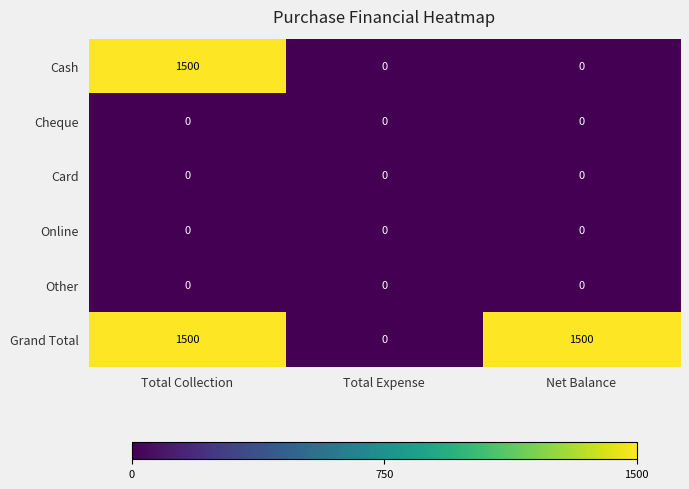

Which series changed the most between Total Expense and Net Balance?

Grand Total